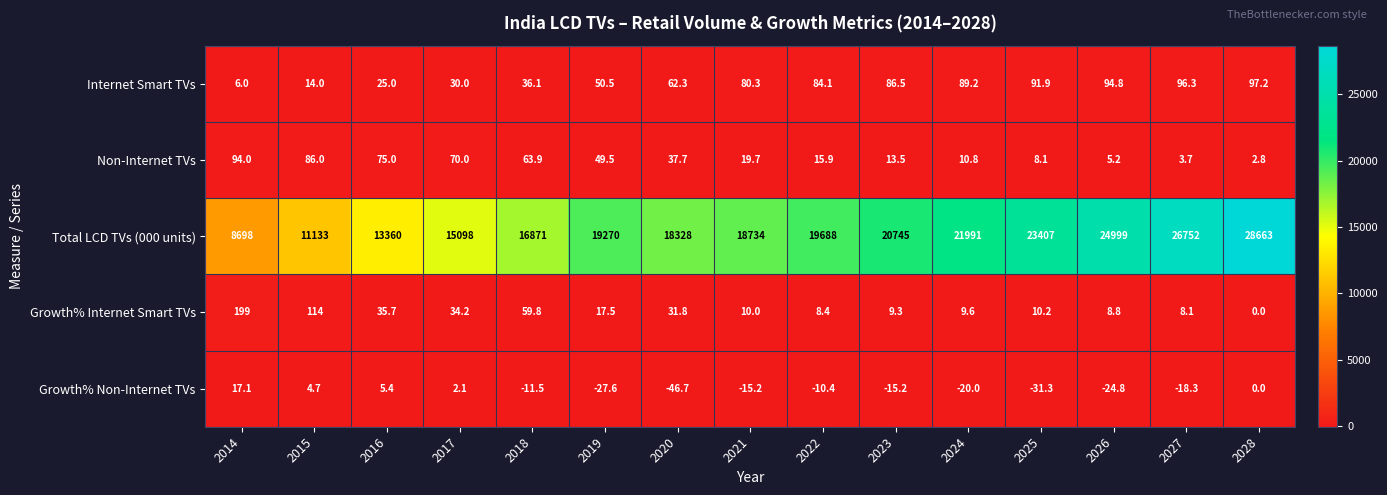

What is the smallest value displayed?

-46.7